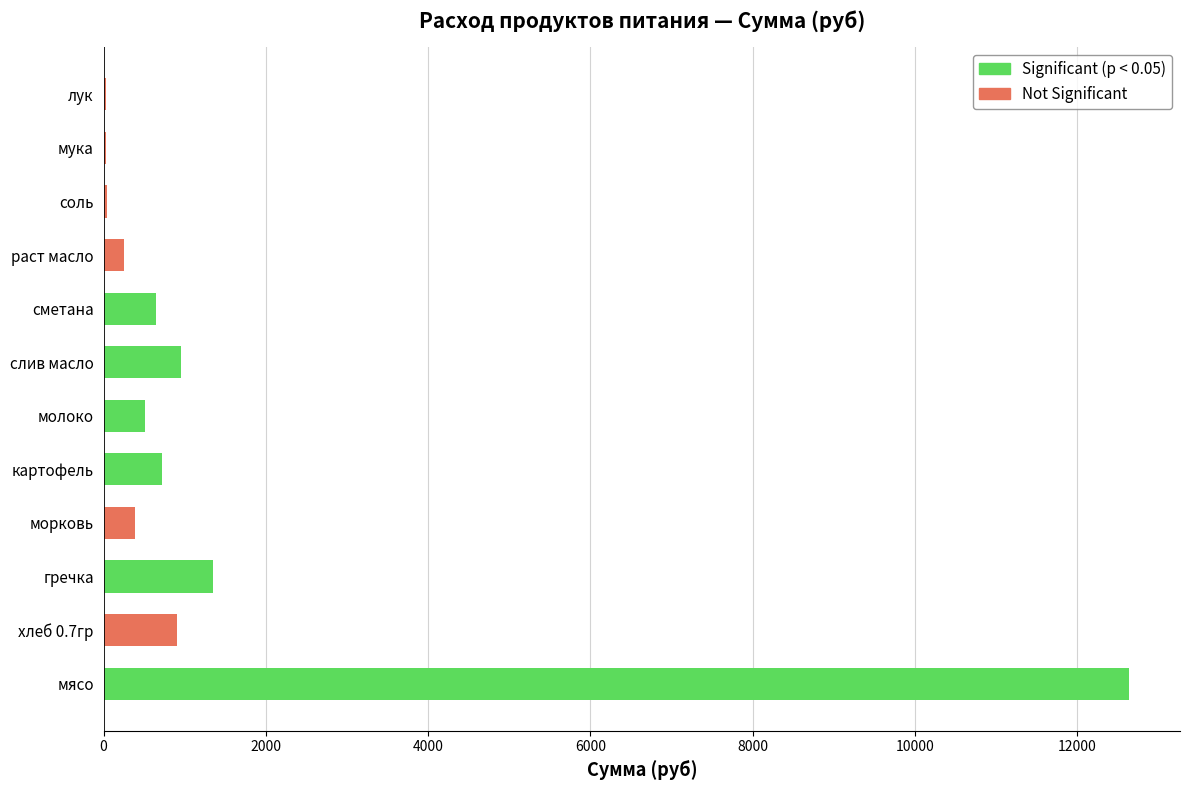

Where is the data nearest to the value 6330?

гречка